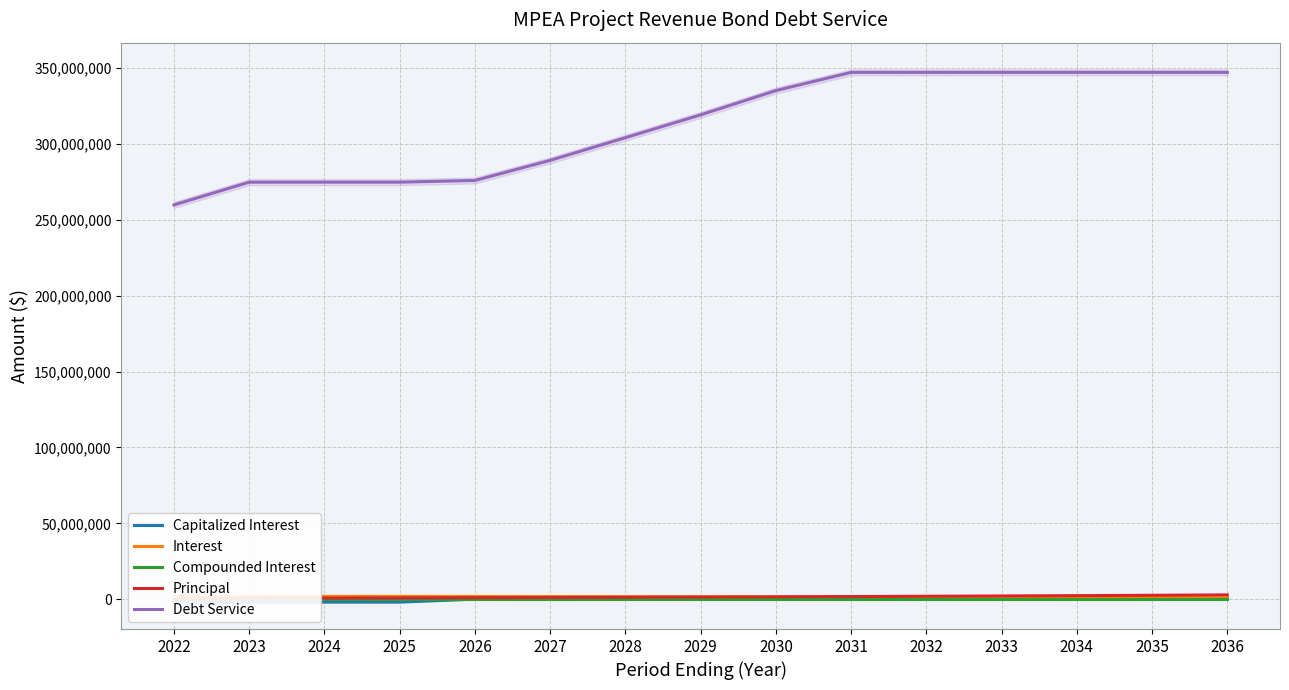

At which label does Principal reach its minimum?

2022